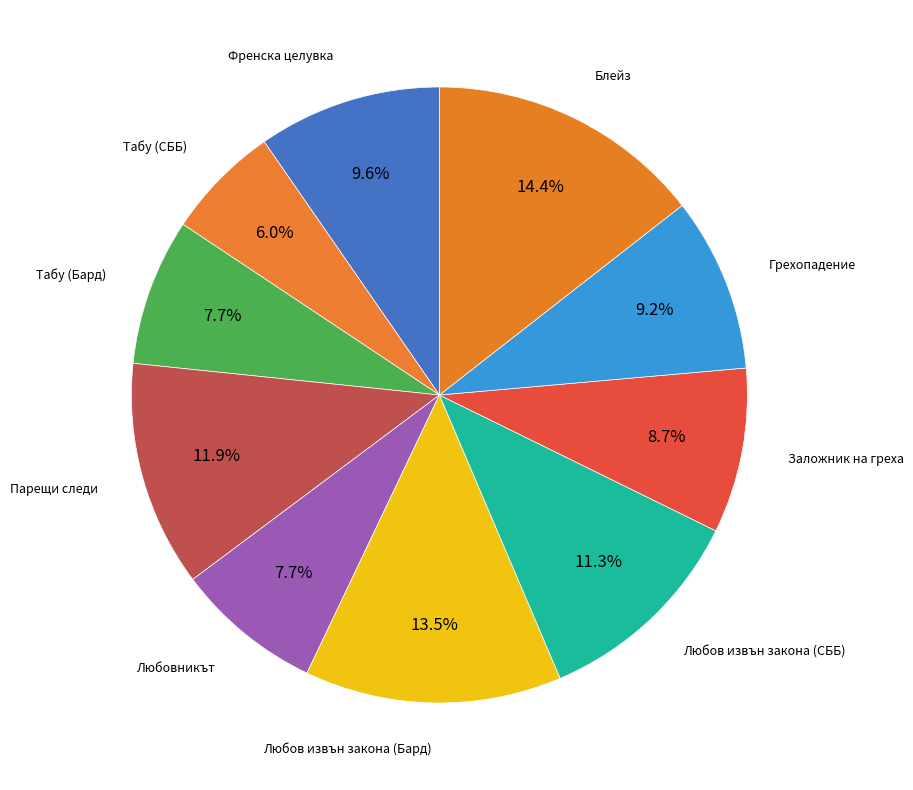

Count the number of slices in the pie.

10